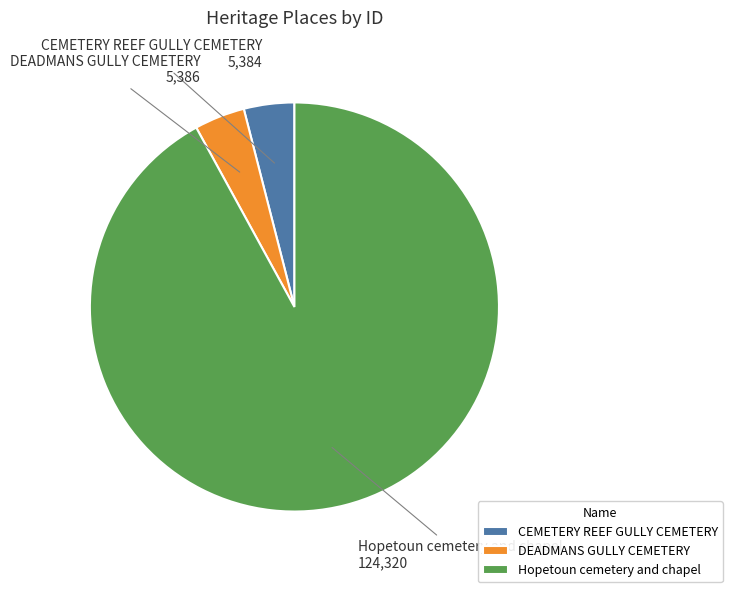

The Hopetoun cemetery and chapel slice represents 84% of the pie. True or false?

False